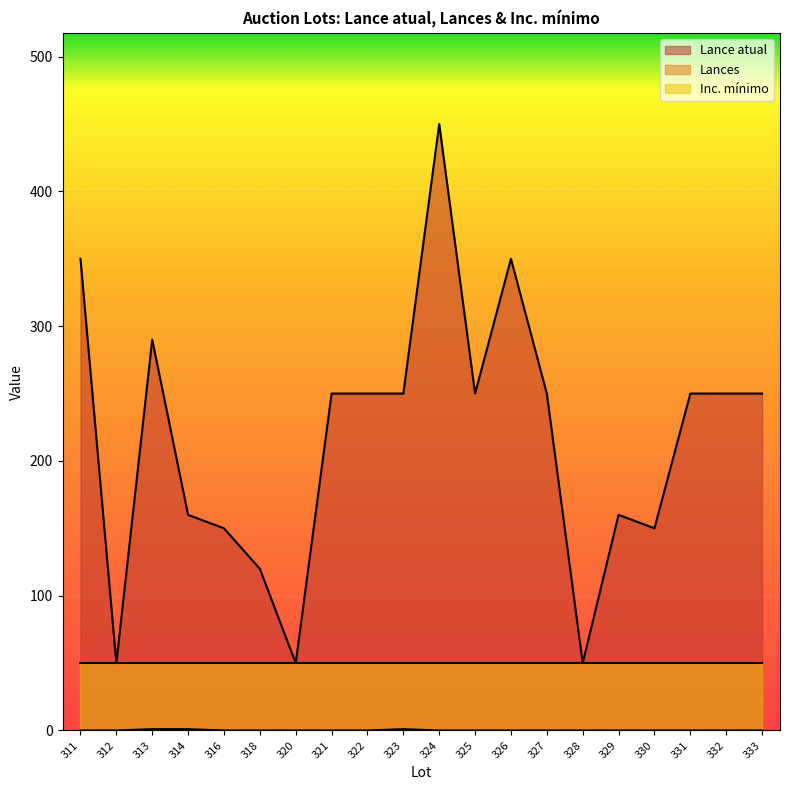

How many categories are shown in the chart?

20